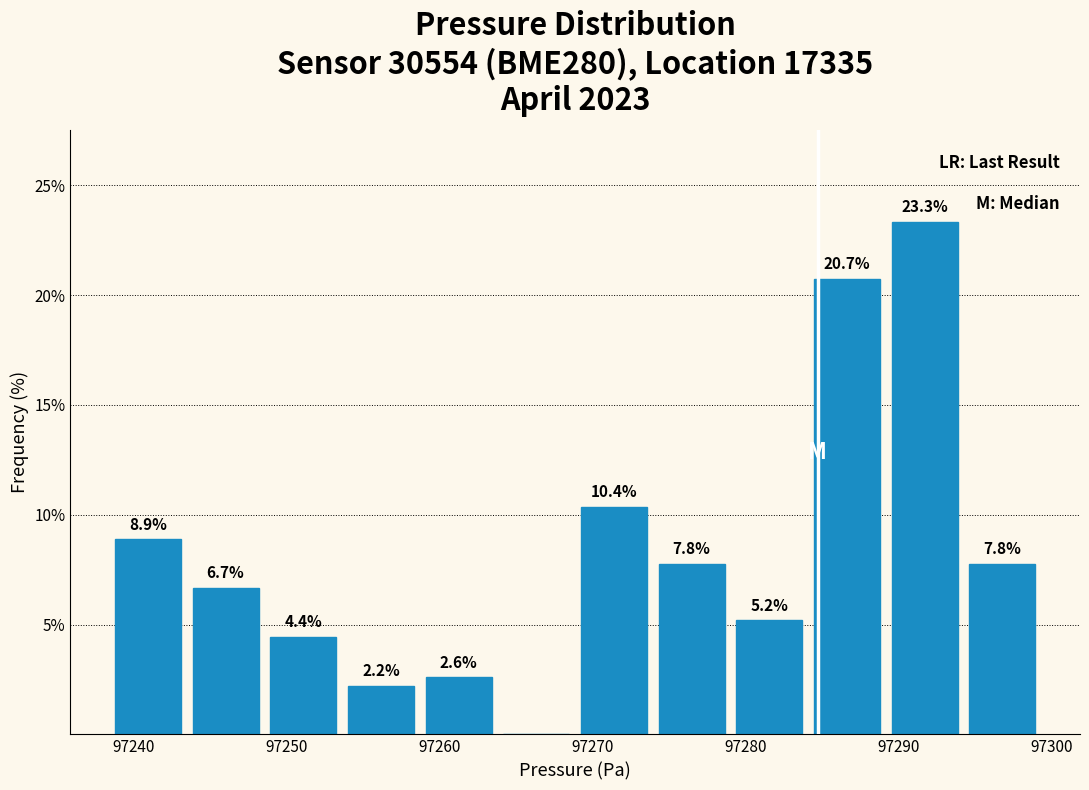

Over which range of the x-axis is the bar tallest?

97289 to 97294